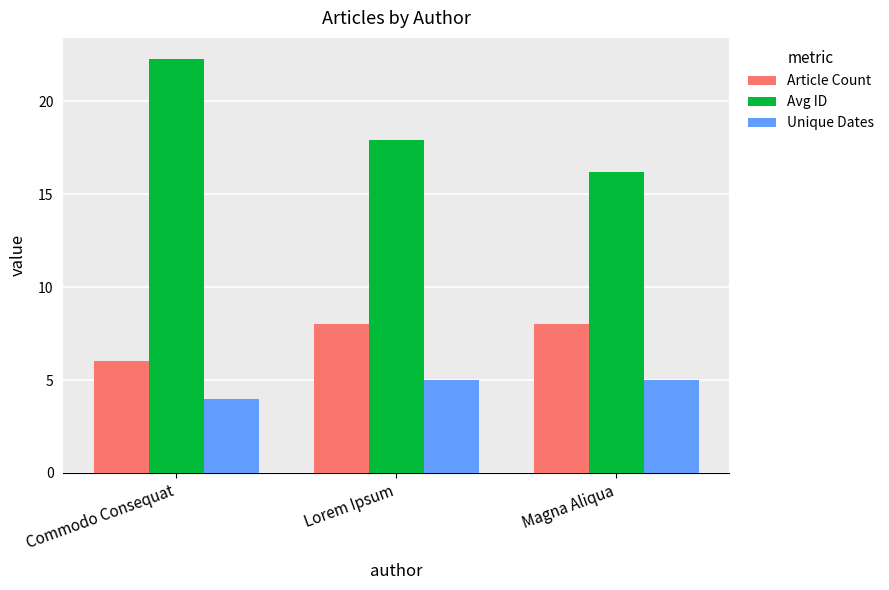

What position from the right is Commodo Consequat?

3